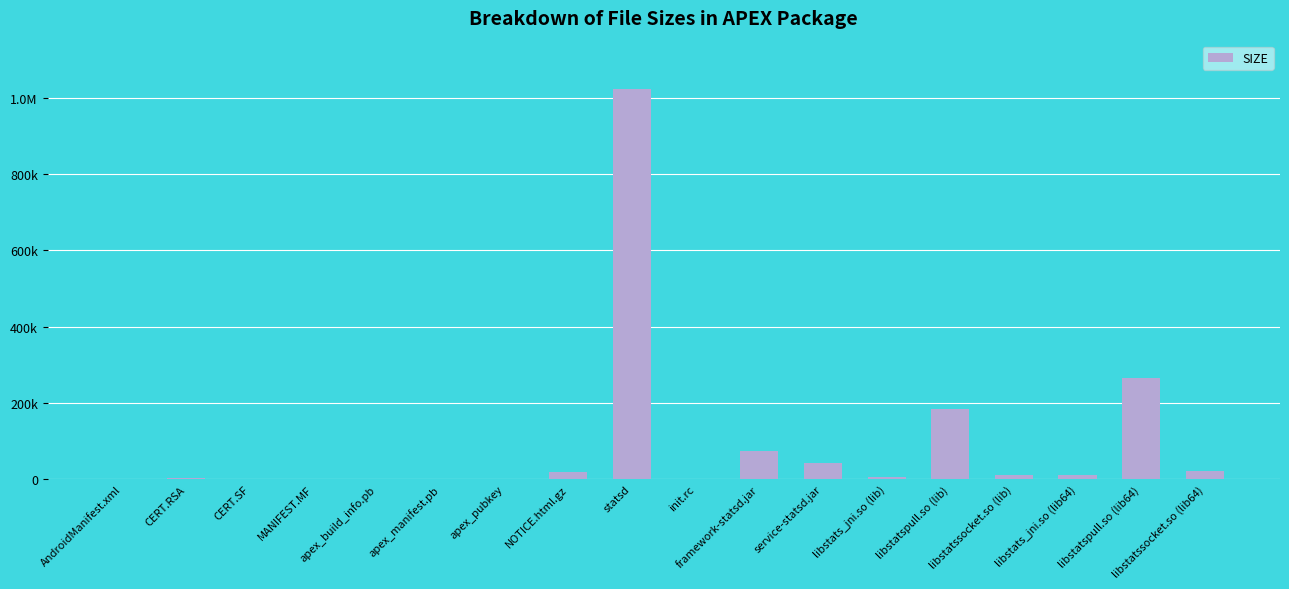

What is the difference between the maximum and minimum values?

1023678